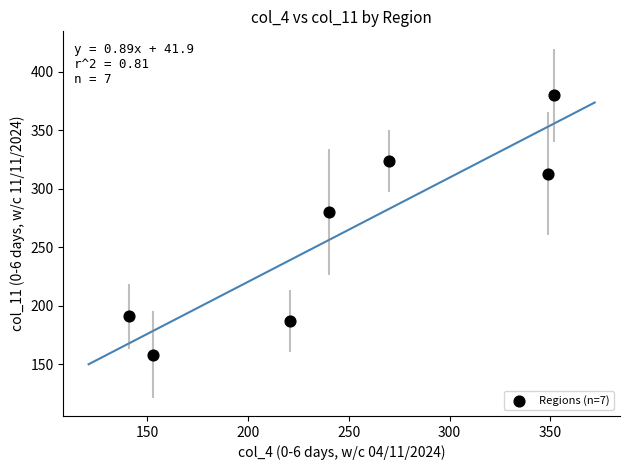

What is the range of X values (max minus min)?

211